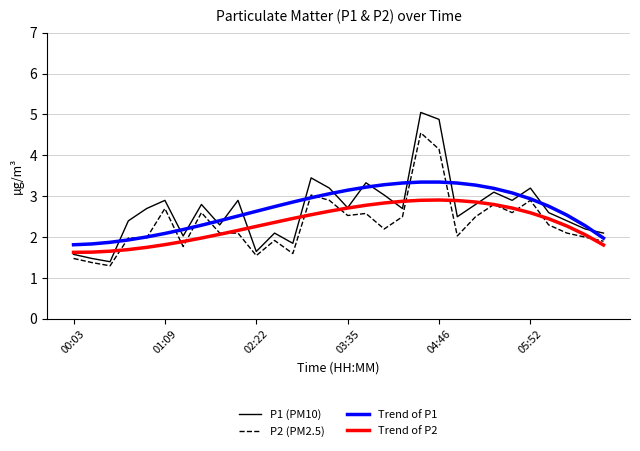

Does the chart display data point markers on the line(s)?

No